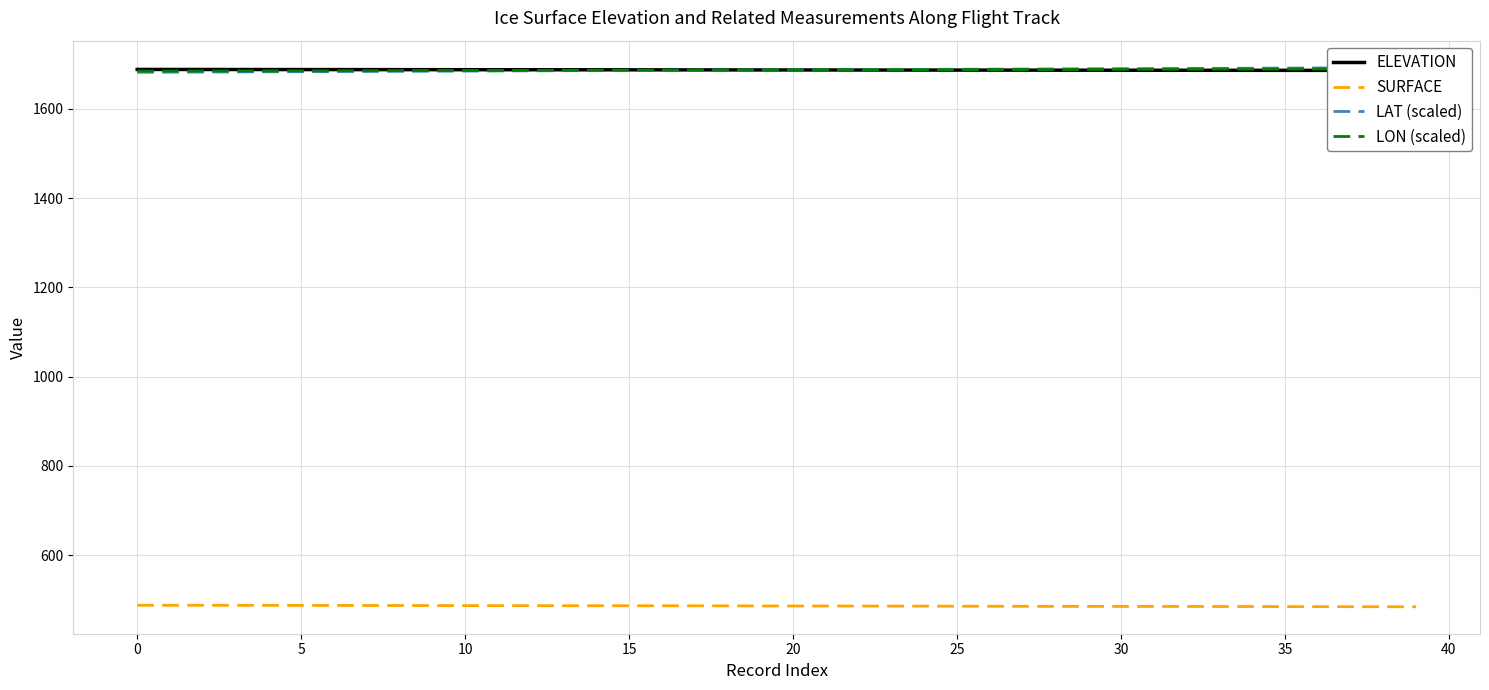

True or false: ELEVATION has a value of 1686.2 at 37.

True